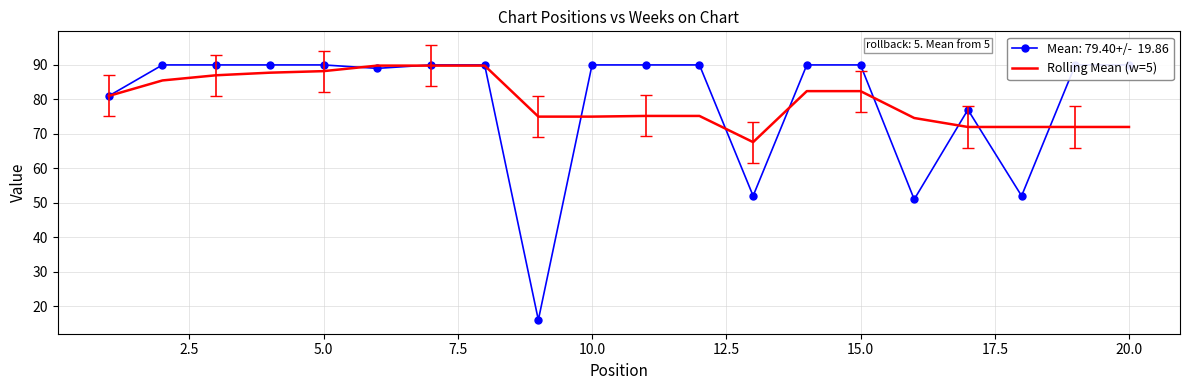

The Rolling Mean (w=5) series shows 109.7 at 20.0. True or false?

False